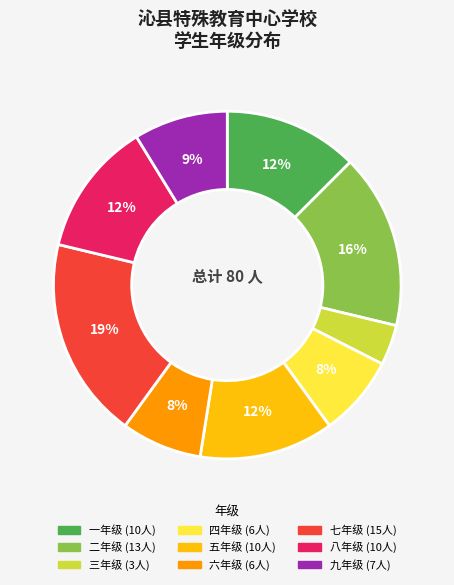

The 五年级 slice represents 4% of the pie. True or false?

False